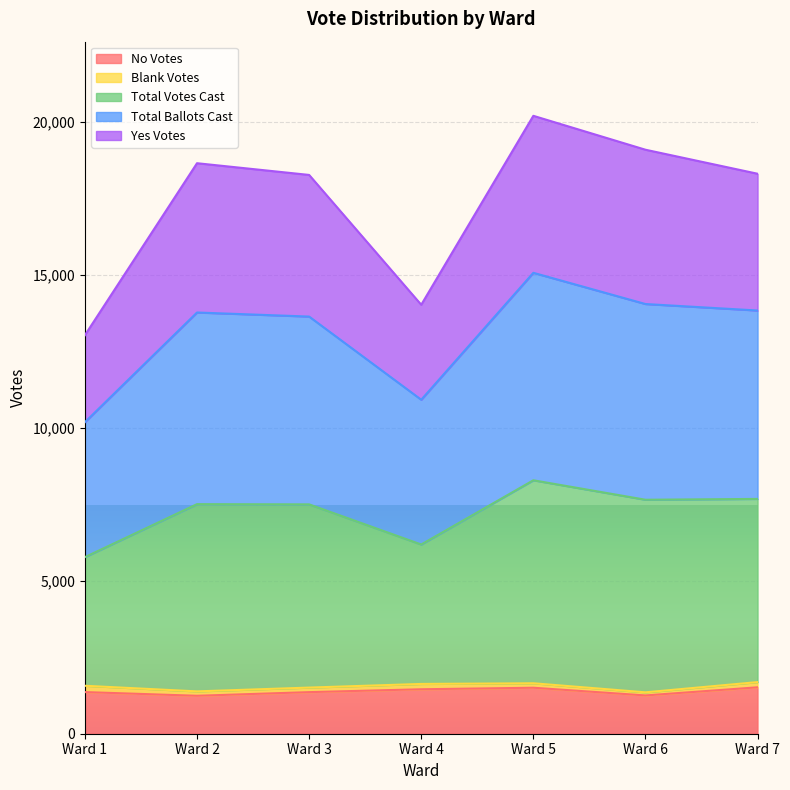

What is the lowest value of the No Votes series?

1240